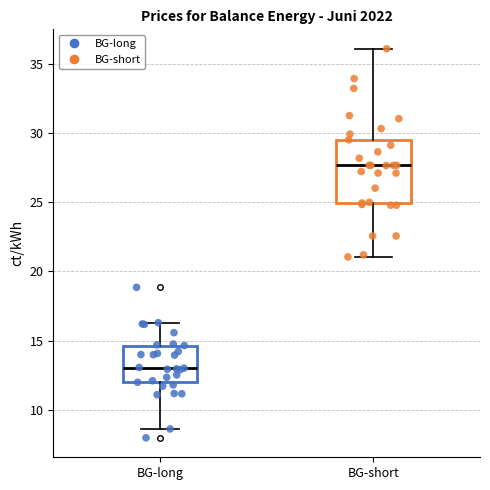

Which box has the lowest median line?

BG-long